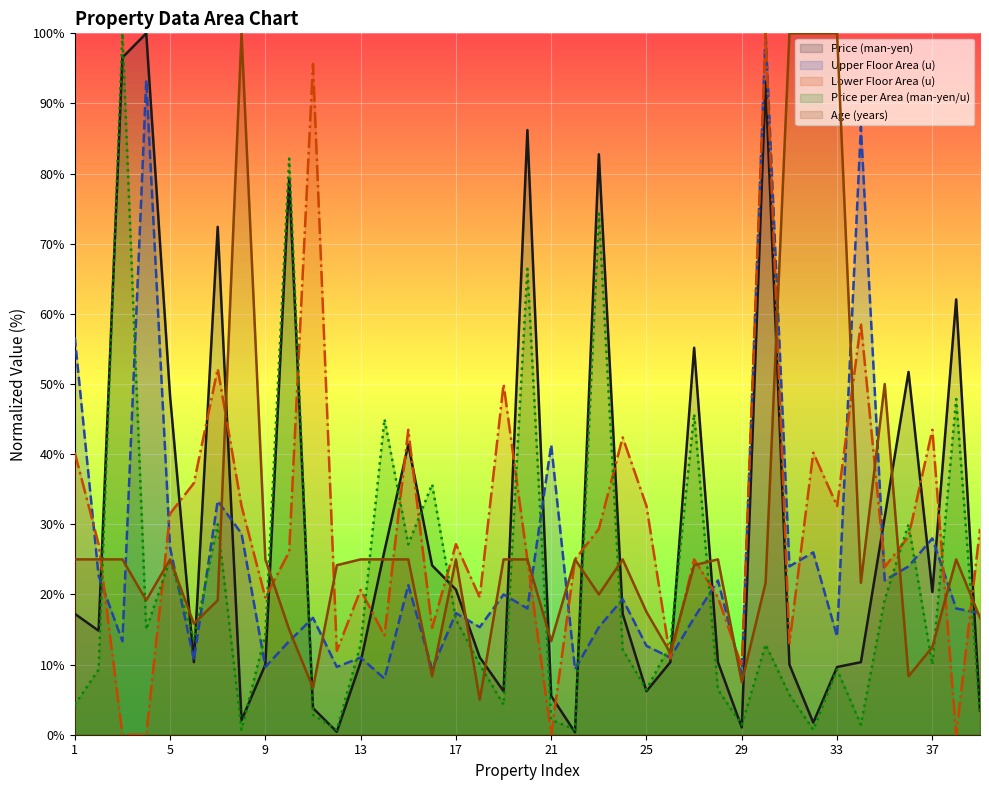

In Age (years), how many points are higher than both neighbors (excluding endpoints)?

8